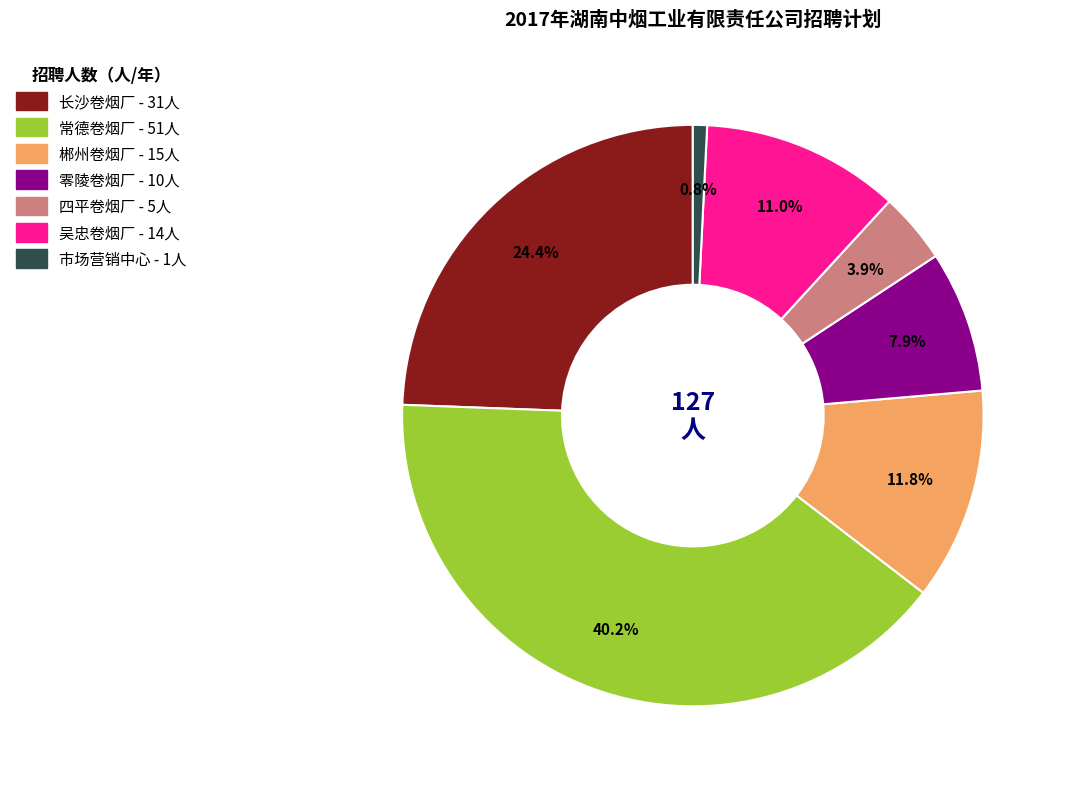

How many slices are in this pie chart?

7